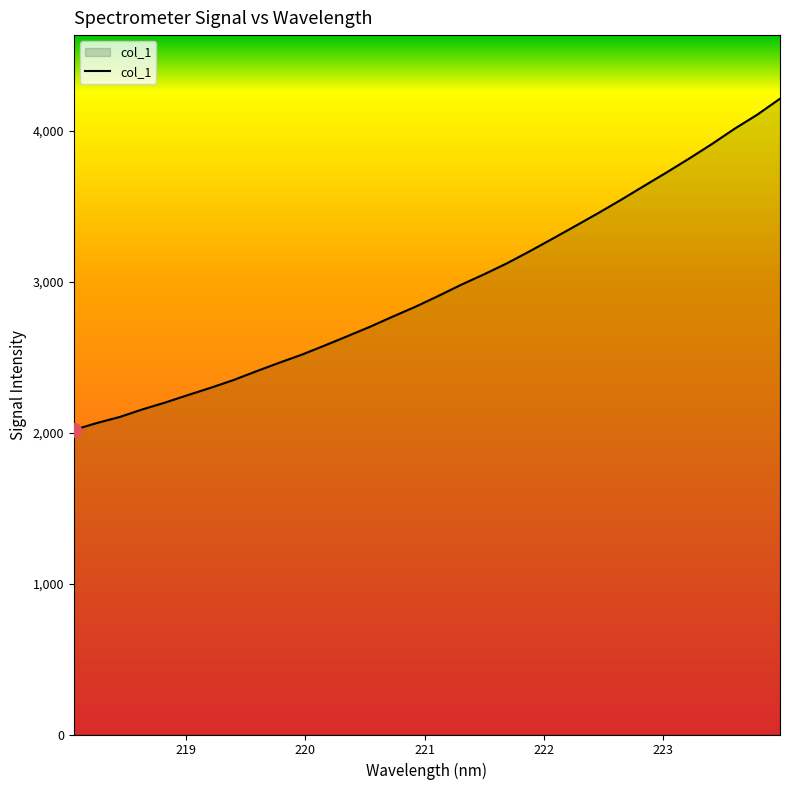

What is the greatest value displayed?

4214.4